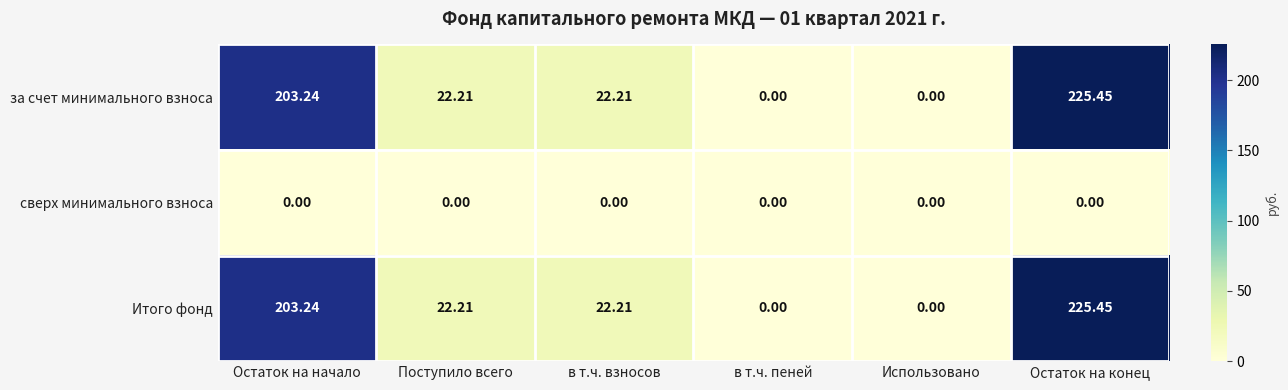

How many values in the за счет минимального взноса series exceed 22?

4